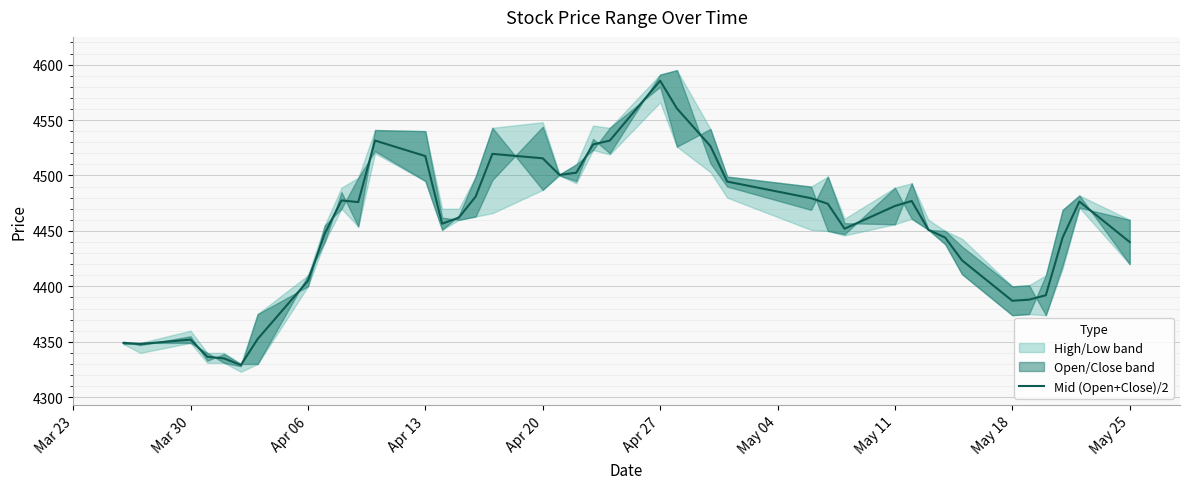

What is the highest value of the Mid (Open+Close)/2 series?

4585.5